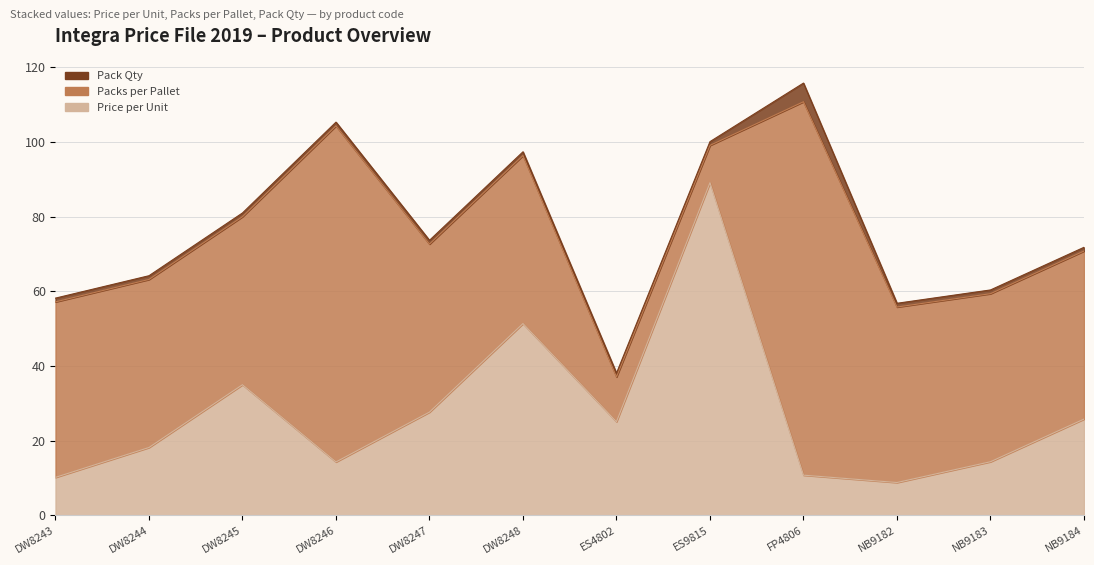

How many interior local valleys does the Packs per Pallet series have?

1